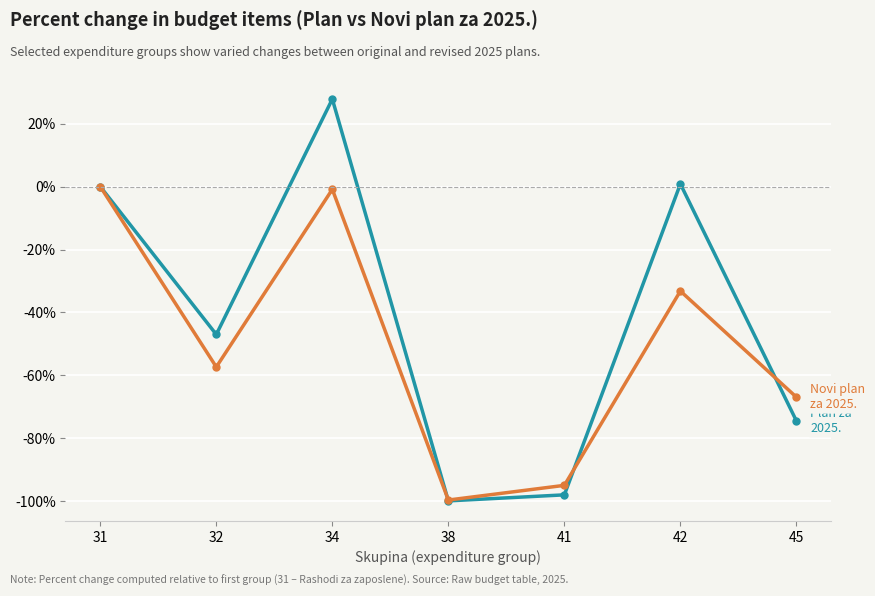

What is the difference between the highest and lowest values at 45?

7.5